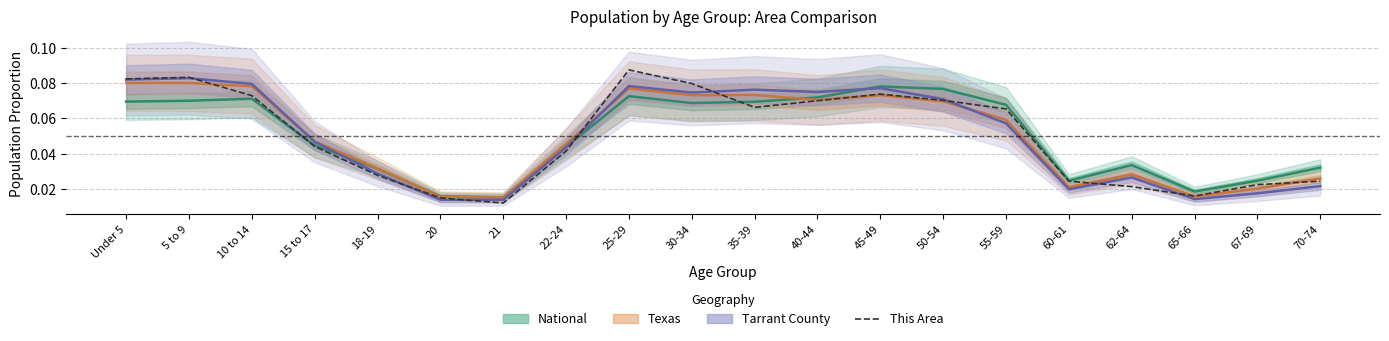

What is the value of the 11th point from the left?

0.1